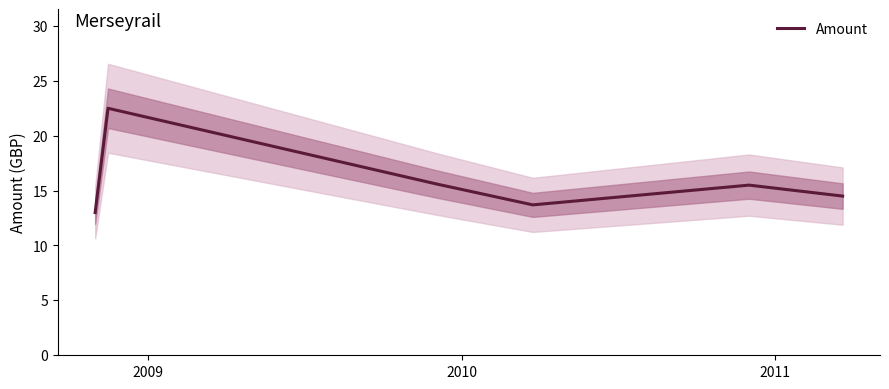

What is the maximum value for Amount?

22.5